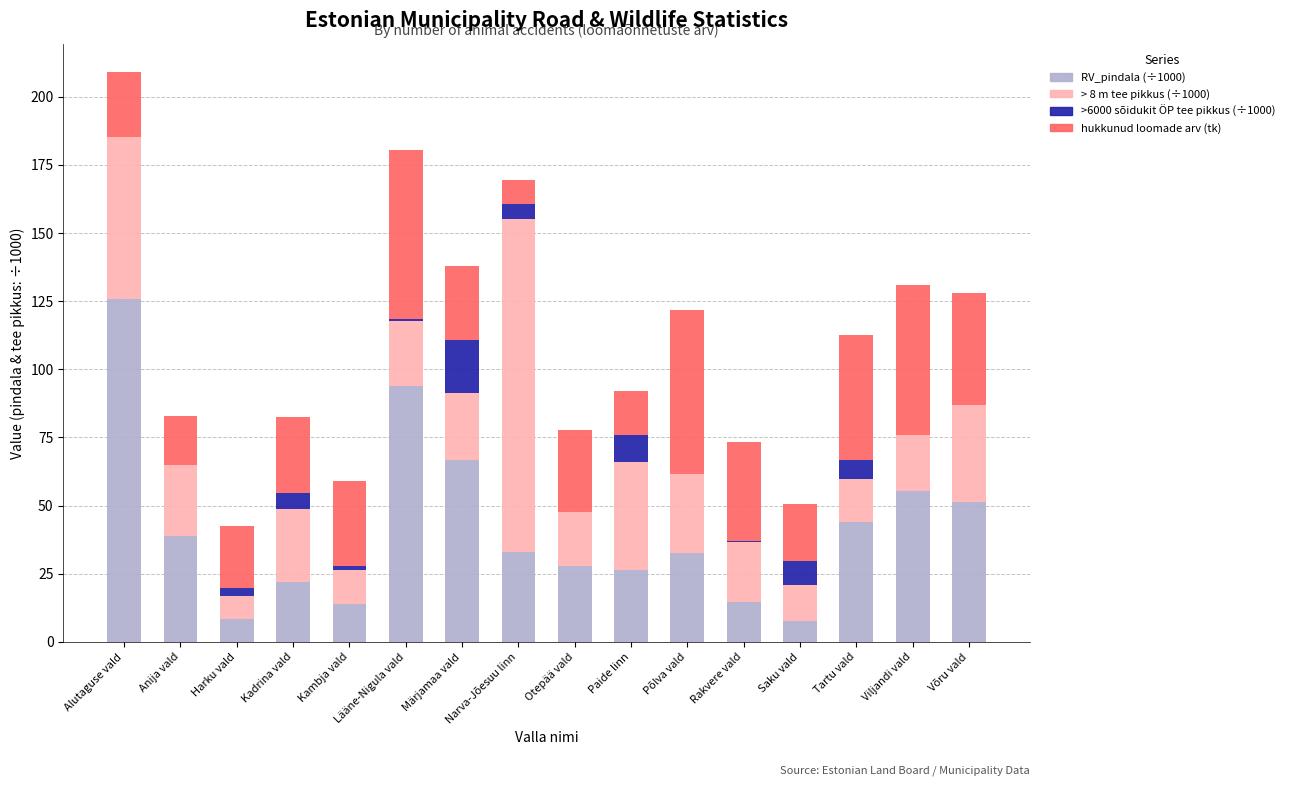

Are the bars grouped side by side (vs. stacked)?

No